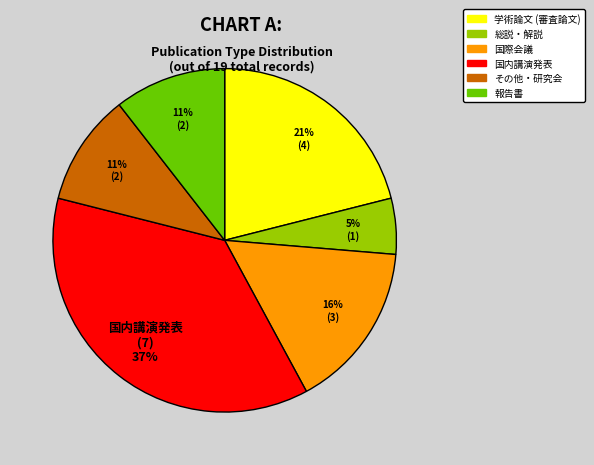

What percentage is the 報告書 slice, to the nearest percent?

11%